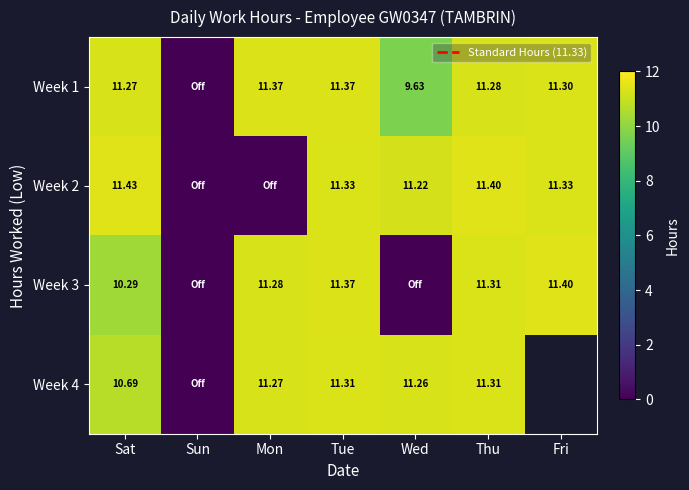

Which series changed the most between Wed and Thu?

Week 3